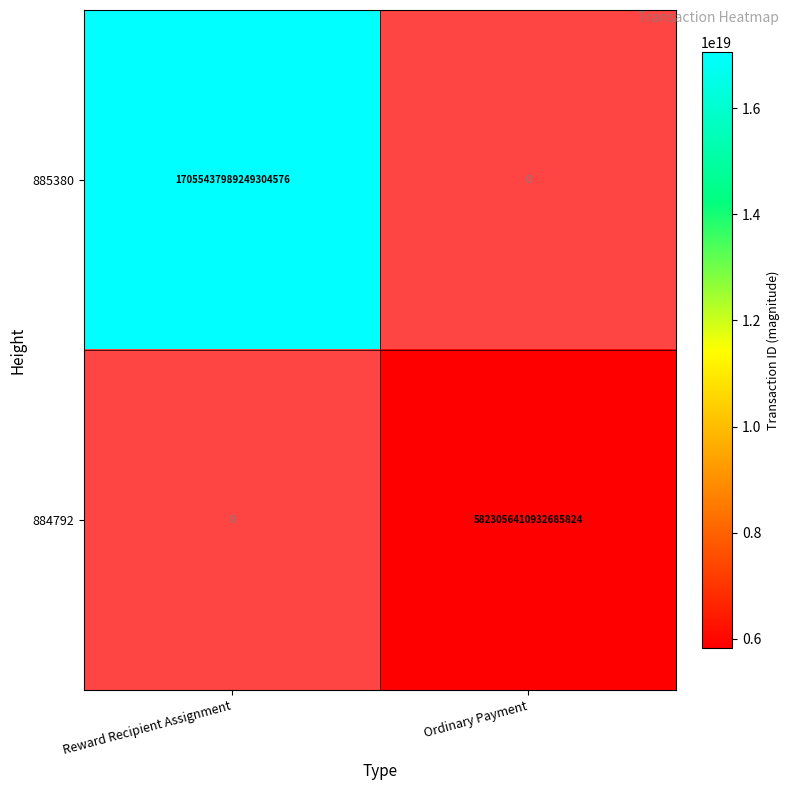

Is it true that 885380 equals 5053403083967092736.0 at Reward Recipient Assignment?

False